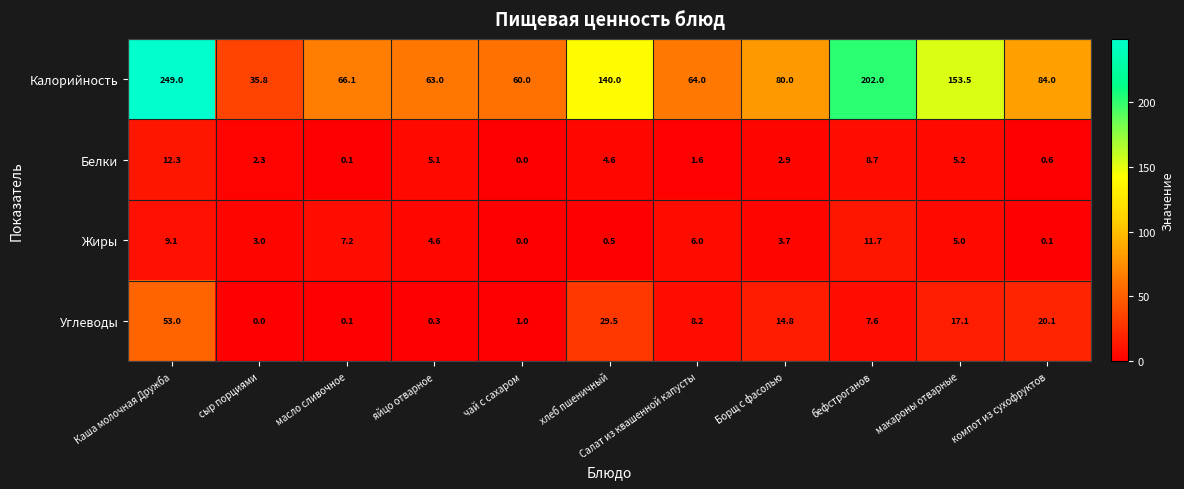

What is the difference between the highest and lowest values at масло сливочное?

66.0